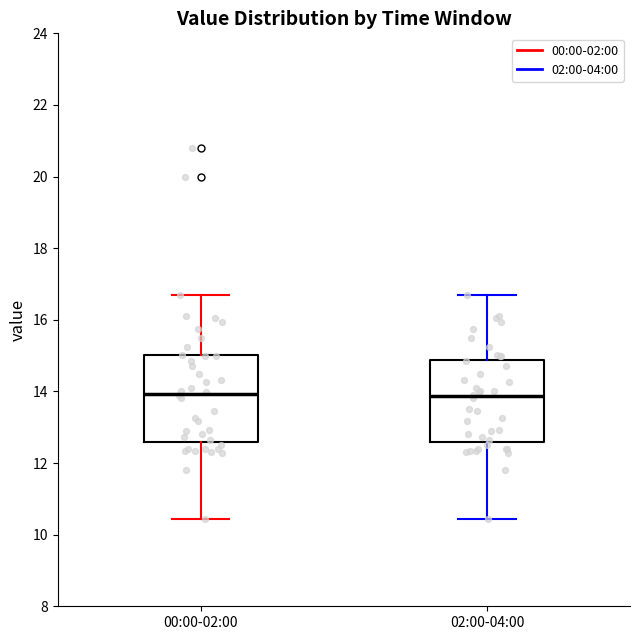

Reading left to right, transcribe this box plot: for each box, give where its median line is, the range the box spans, and where its two whiskers end, as read against the y-axis. The values are not printed on the chart, so give them approximately, as read against the axis.

00:00-02:00: median 14.0, box 12.6 to 15.0, whiskers 10.4 to 16.8
02:00-04:00: median 13.8, box 12.6 to 14.8, whiskers 10.4 to 16.8